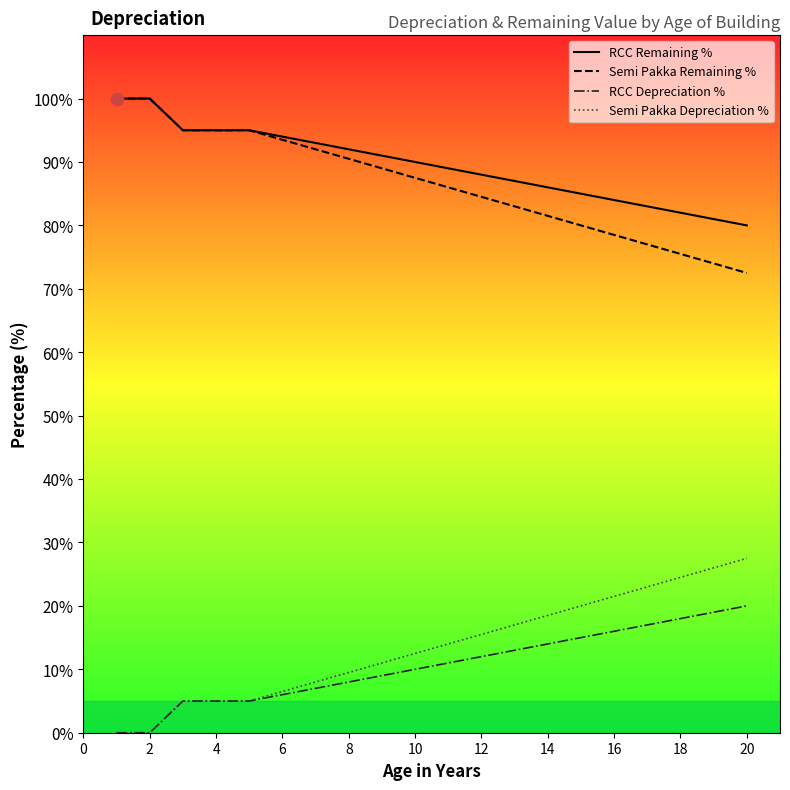

Which series has the widest spread of Y values?

Semi Pakka Remaining %